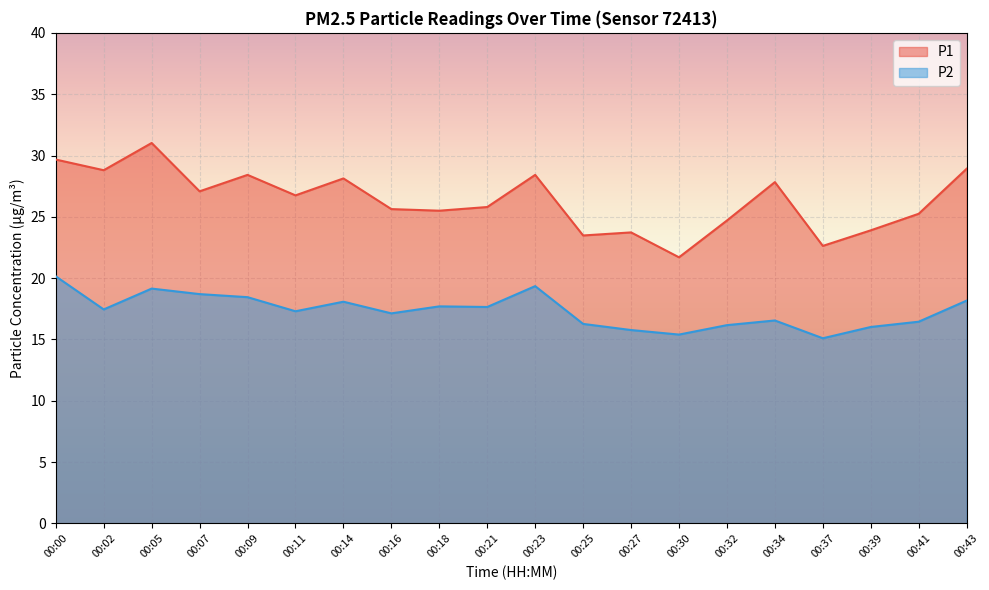

What is the value of the P1 point at the 9th from the left?

25.5